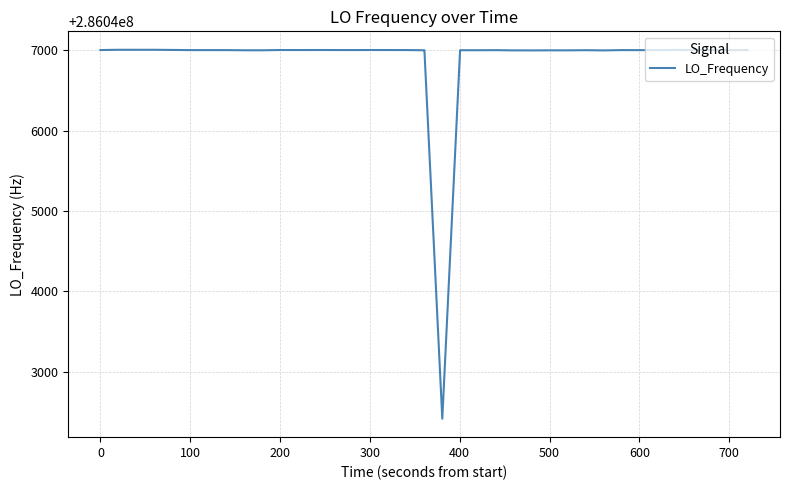

What is the minimum value shown in the chart?

286042416.8